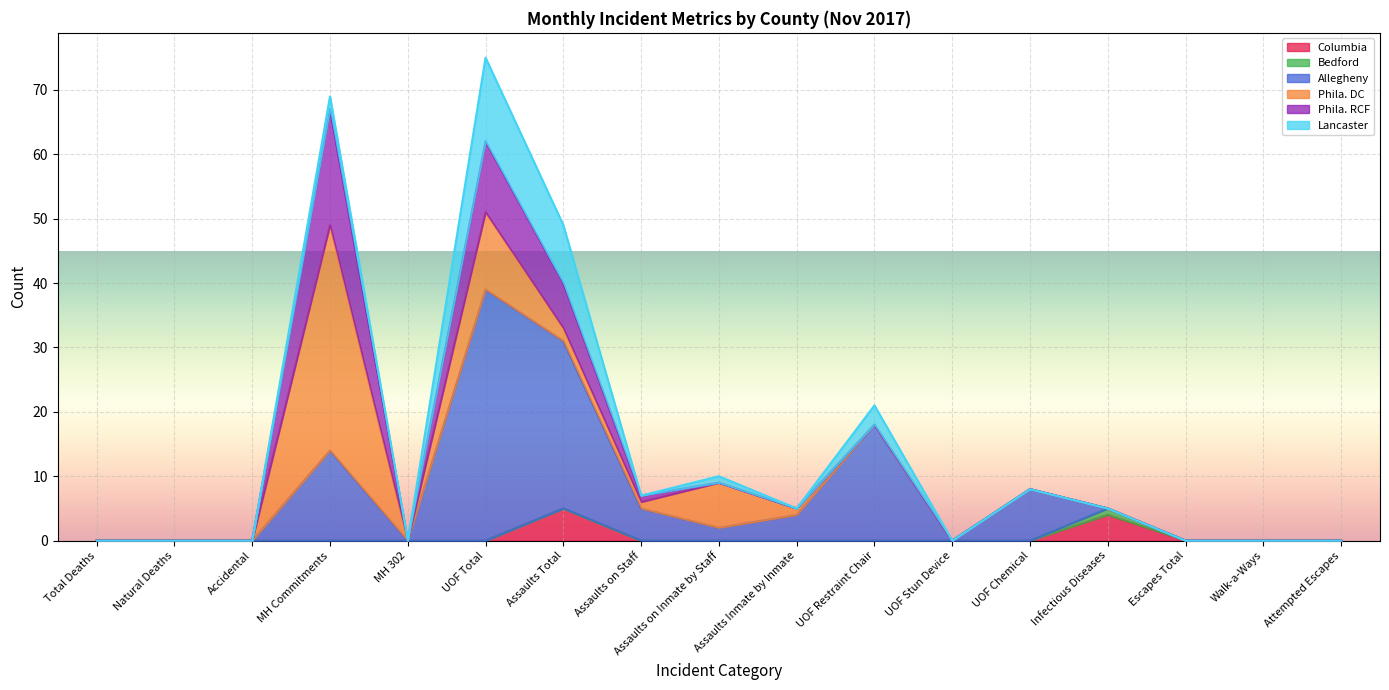

How many lines are shown in the chart?

6